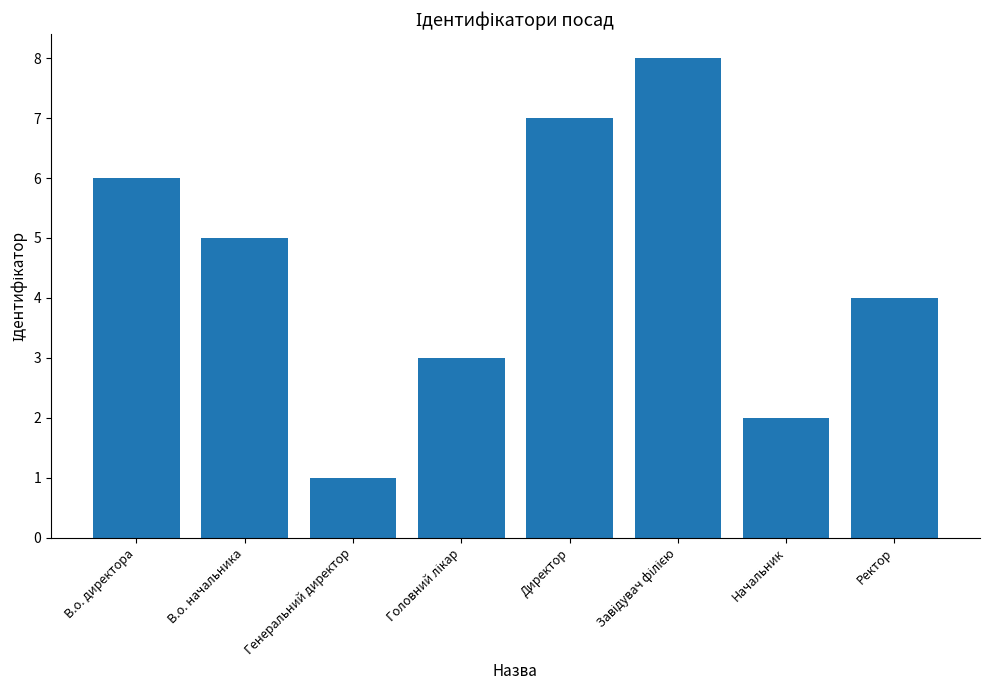

The value at Директор is 2. True or false?

False